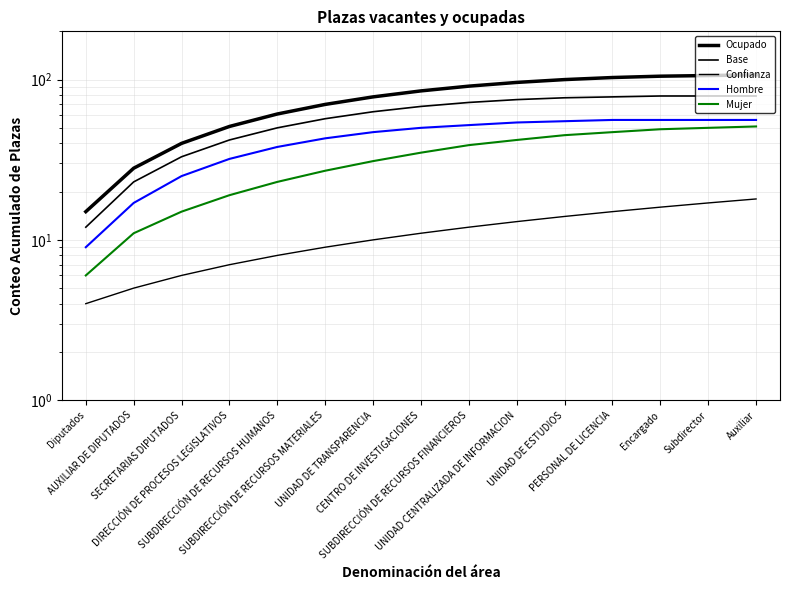

Which category has the lowest value in the Ocupado series?

Diputados